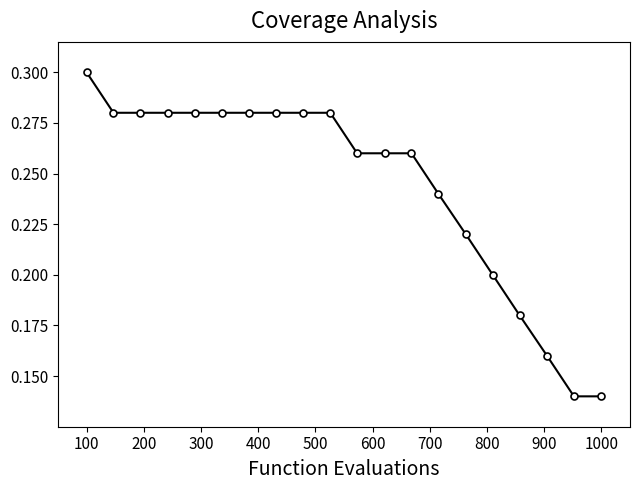

How many values are between 0 and 1?

20